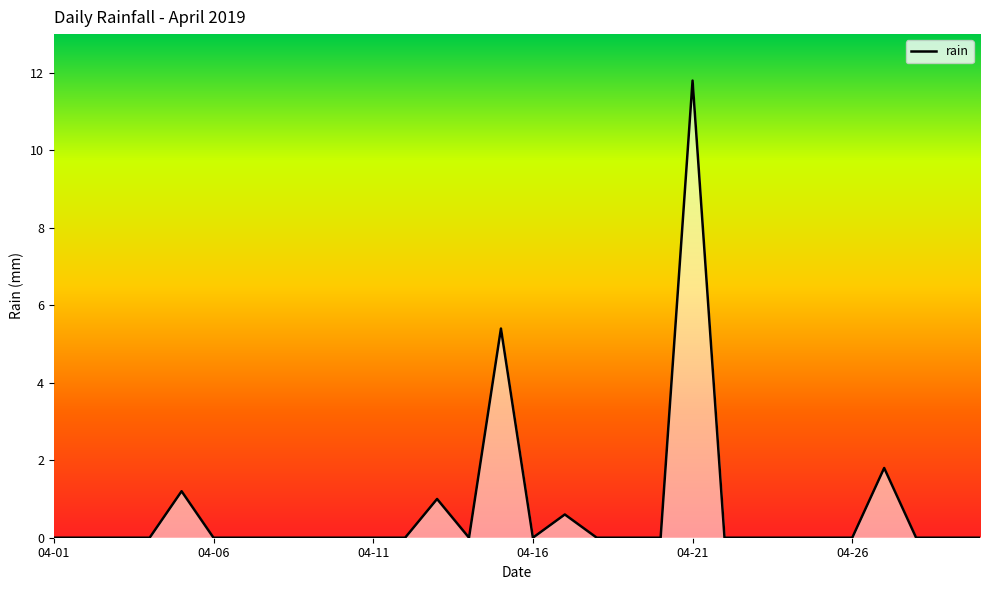

The value at 2019-04-16 is 0.0. True or false?

True